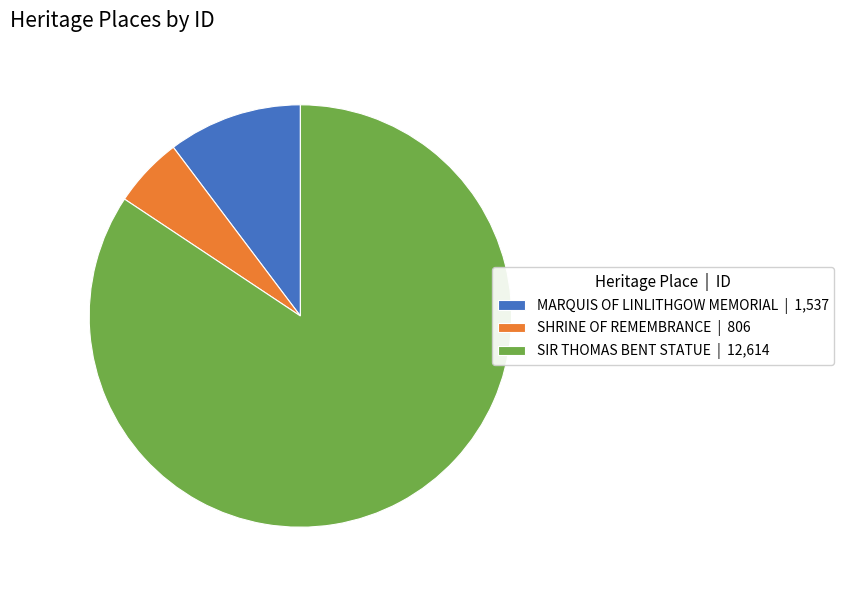

True or false: SIR THOMAS BENT STATUE accounts for 78% of the total.

False